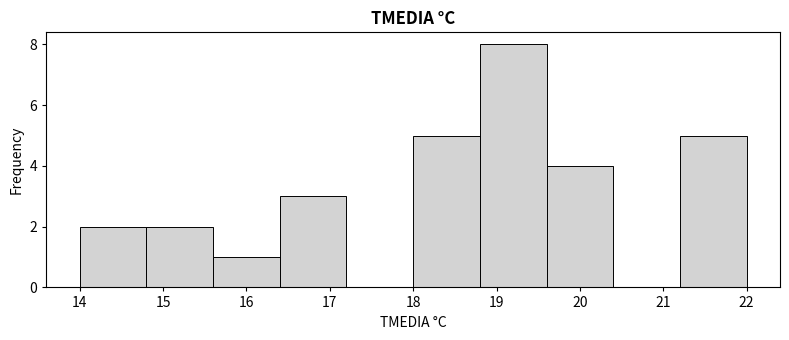

Reading left to right, transcribe this chart: for each bar, give the range it covers on the x-axis and its height. The values are not printed on the chart, so give them approximately, as read against the axis.

14.0 to 14.8: 2
14.8 to 15.6: 2
15.6 to 16.4: 1
16.4 to 17.2: 3
17.2 to 18.0: 0
18.0 to 18.8: 5
18.8 to 19.6: 8
19.6 to 20.4: 4
20.4 to 21.2: 0
21.2 to 22.0: 5